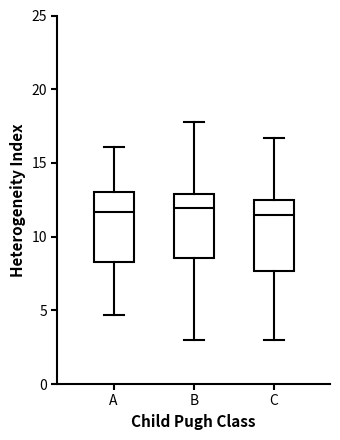

Reading left to right, read every box against the y-axis: the position of its median line, the range the box covers, and the ends of its whiskers. The values are not printed on the chart, so give them approximately, as read against the axis.

A: median 11.5, box 8.5 to 13.0, whiskers 4.5 to 16.0
B: median 12.0, box 8.5 to 13.0, whiskers 3.0 to 18.0
C: median 11.5, box 7.5 to 12.5, whiskers 3.0 to 16.5